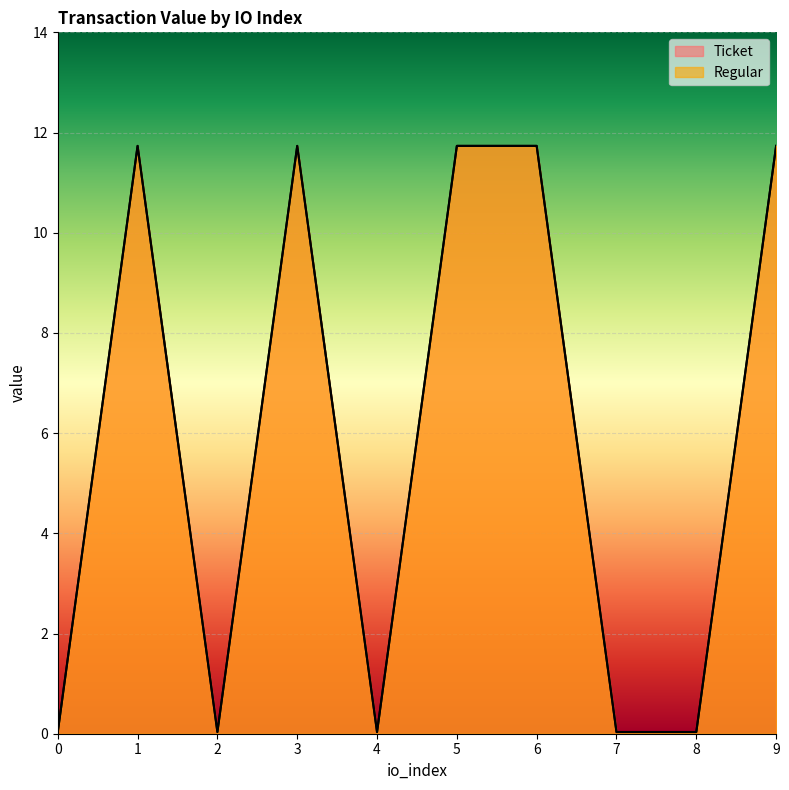

Is it true that Regular equals 0.0 at 4?

True